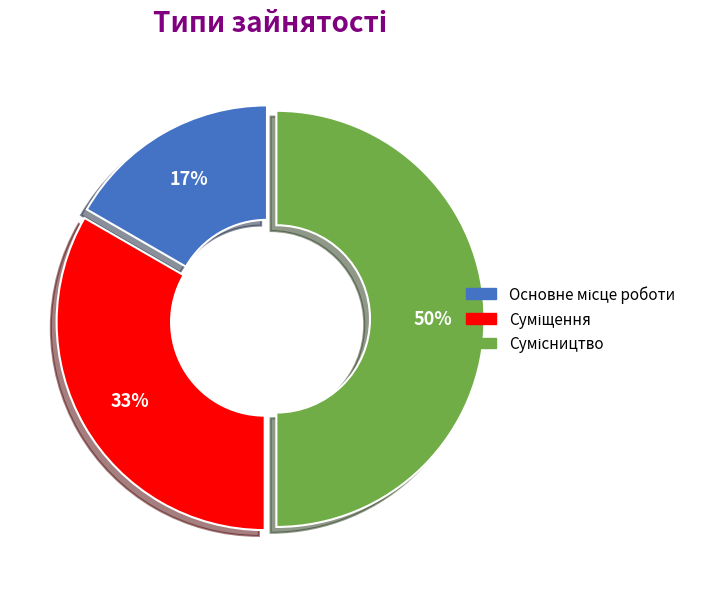

To the nearest percent, what is the difference between the largest and smallest slice percentages?

33%